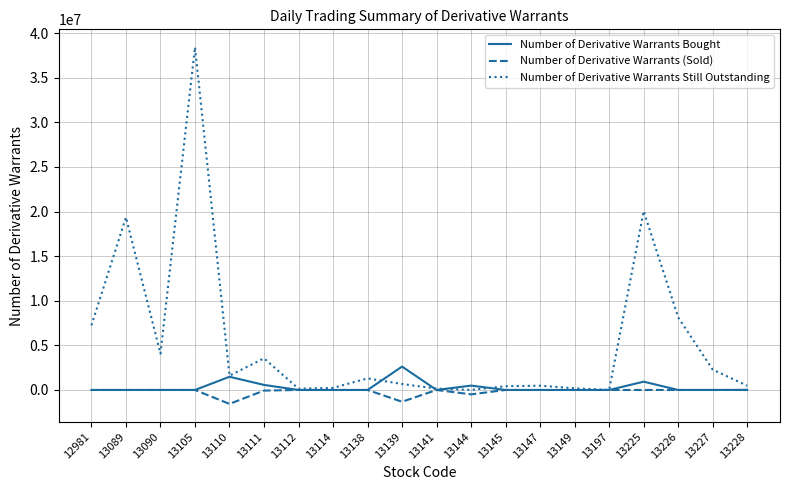

The value of Number of Derivative Warrants (Sold) at 13114 is 0. True or false?

True